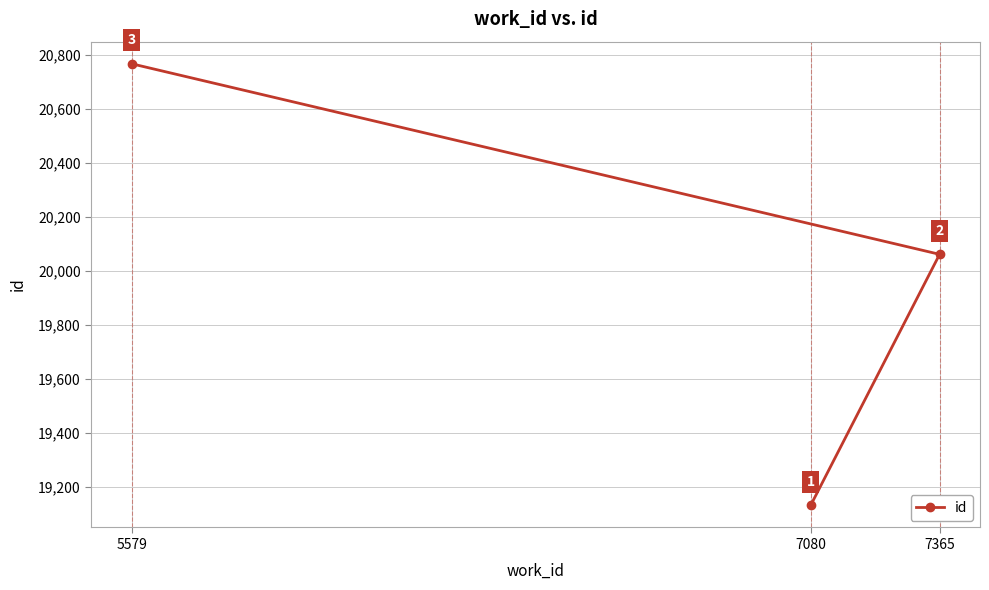

Count the number of values greater than 20061.

1